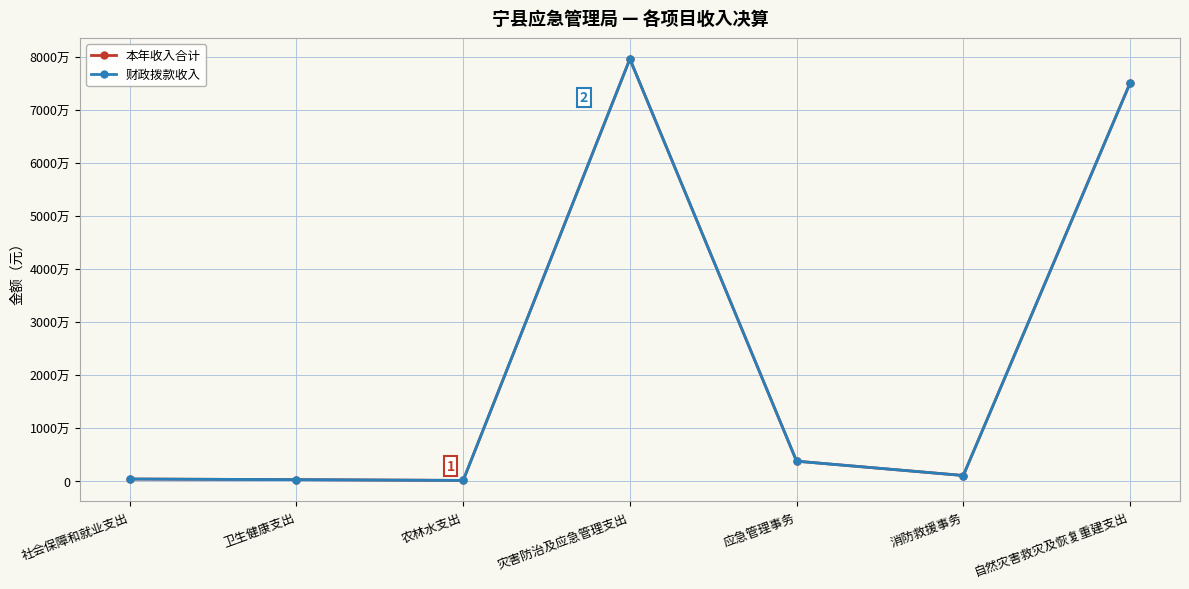

Is the value of 本年收入合计 at 消防救援事务 greater than the value of 财政拨款收入 at 社会保障和就业支出?

Yes